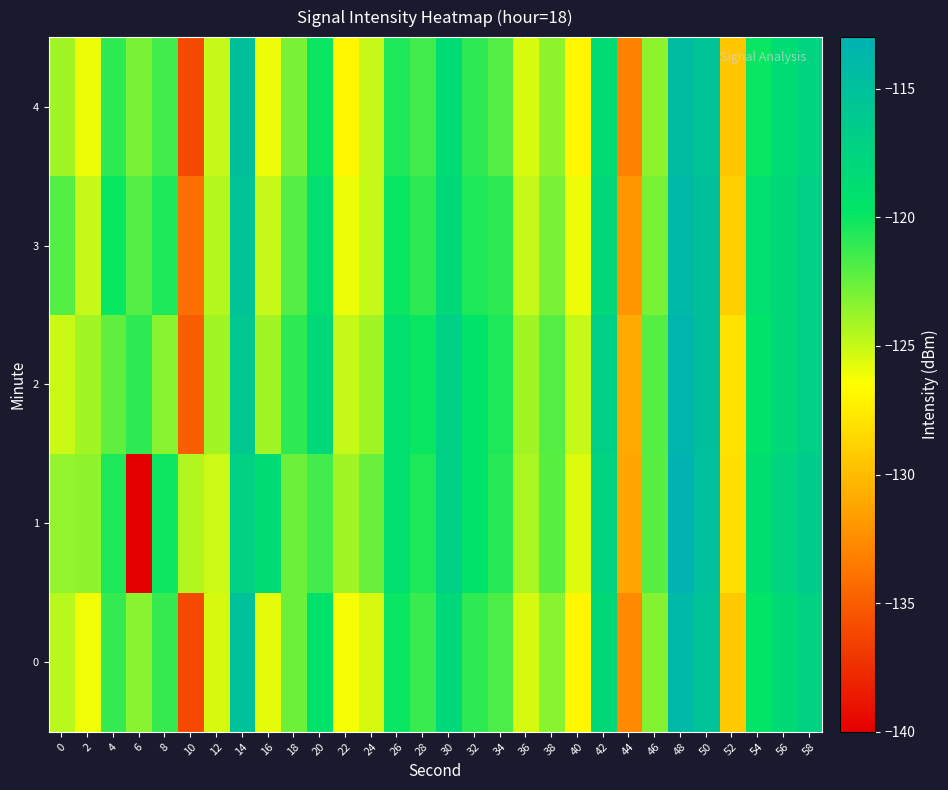

At which category is the sum across all series the highest?

48